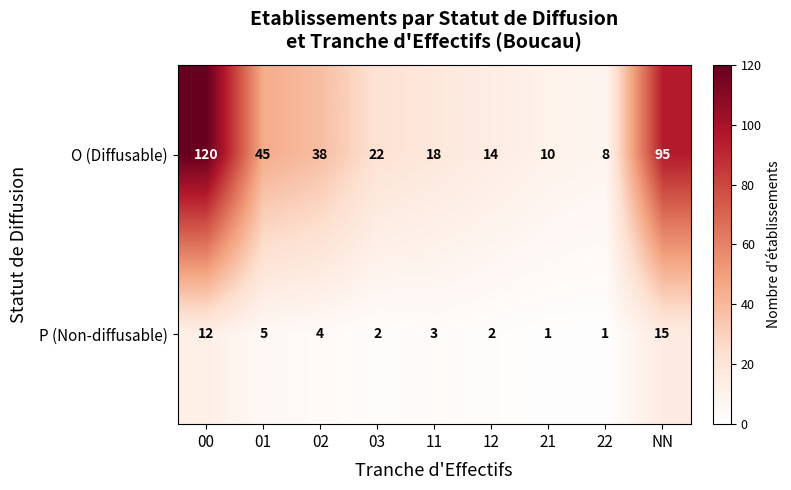

What value does the P (Non-diffusable) series have at NN?

15